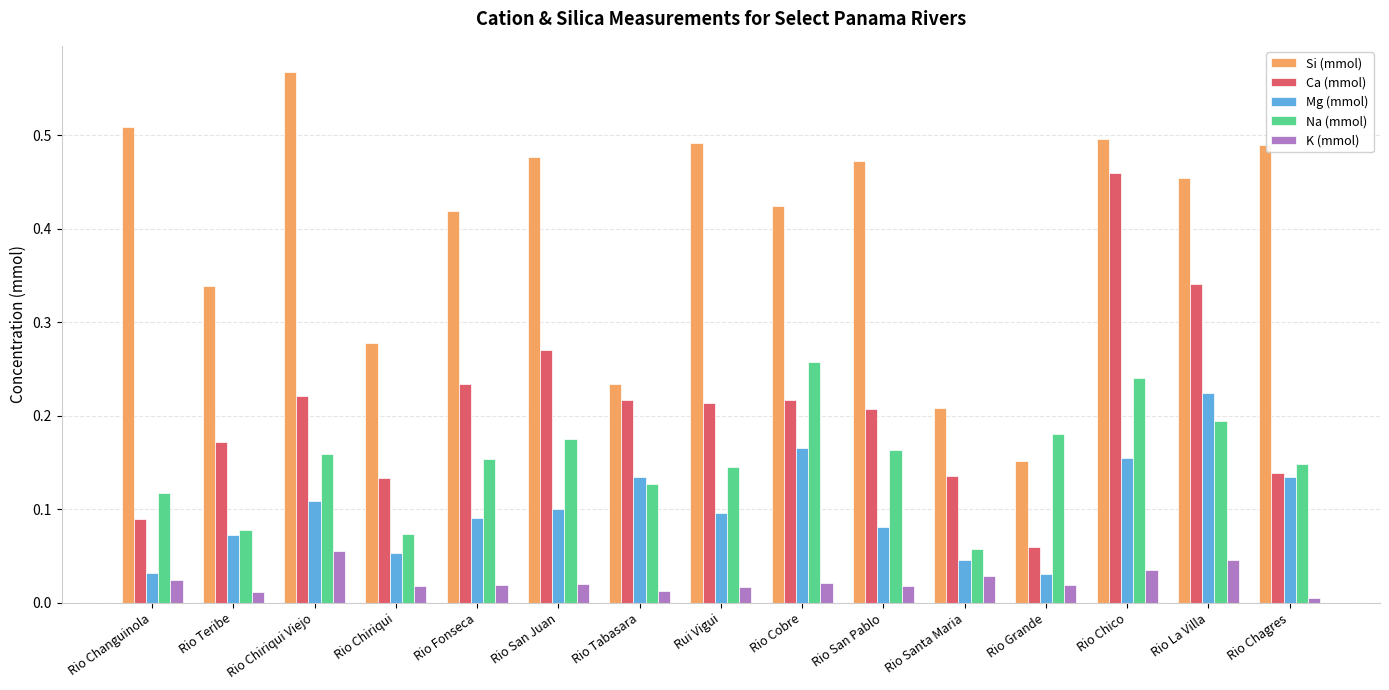

Rank the series by their maximum value, from highest to lowest.

Si (mmol), Ca (mmol), Na (mmol), Mg (mmol), K (mmol)